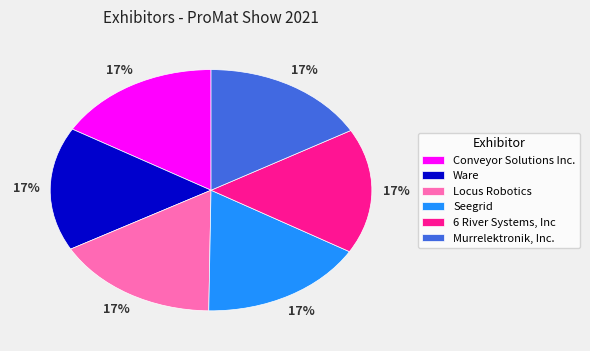

Is there any slice that represents more than half of the pie?

No